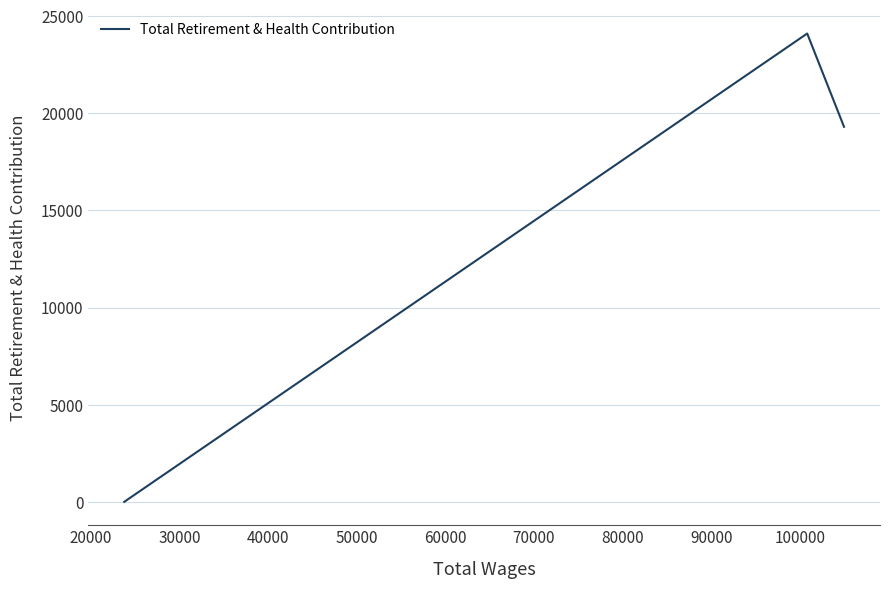

What is the sum of all values?

43408